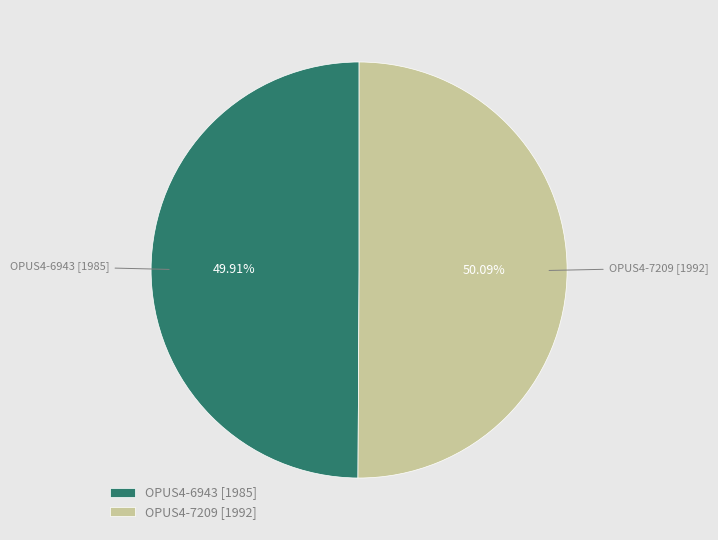

Count the number of slices in the pie.

2